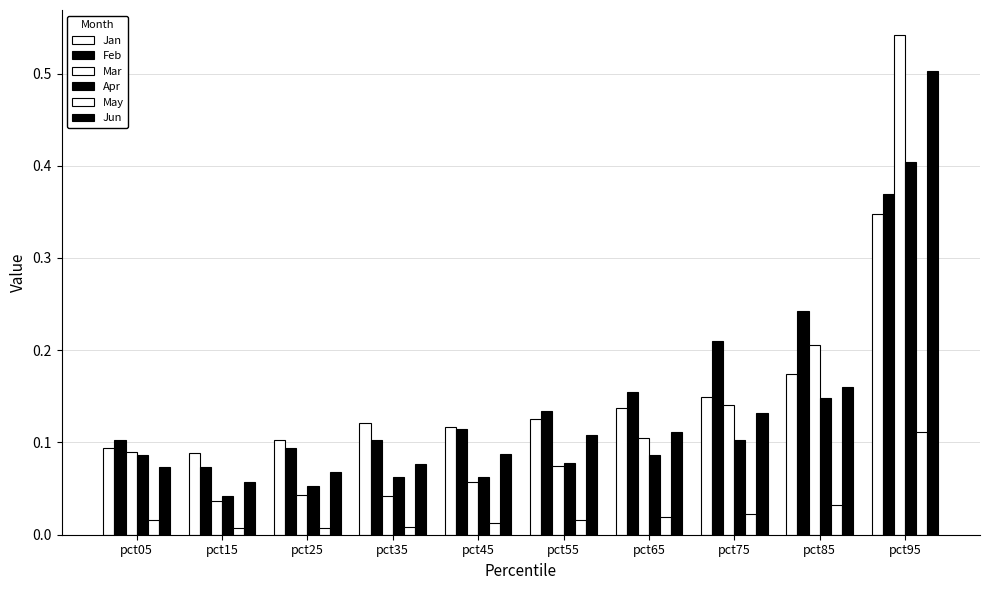

How many bars are there in total?

60